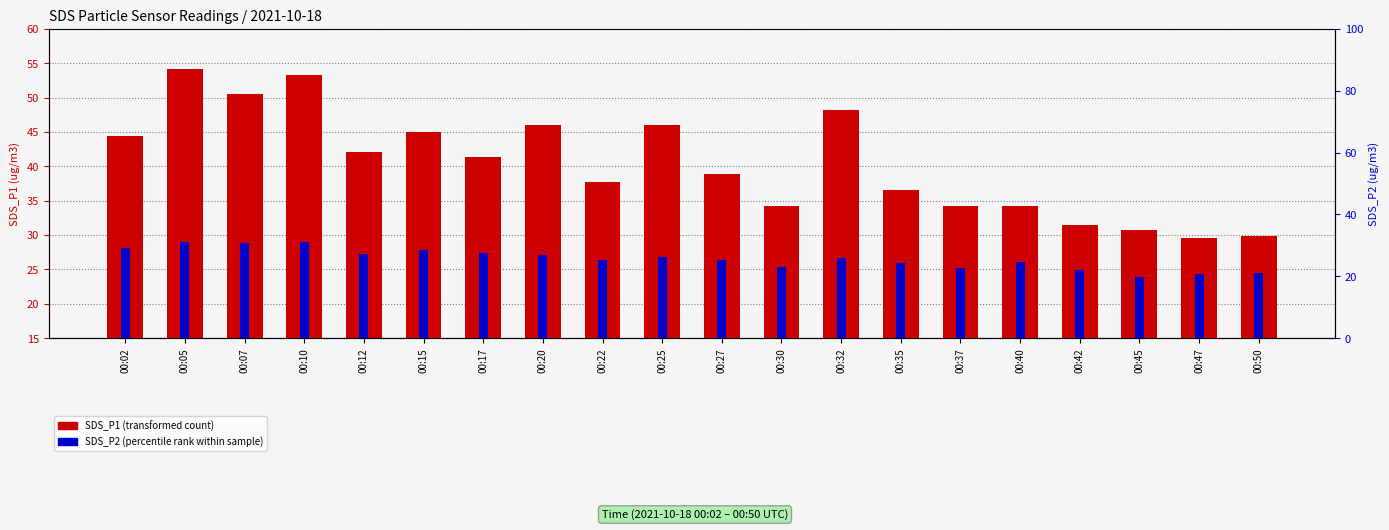

At which category is the sum across all series the highest?

00:05